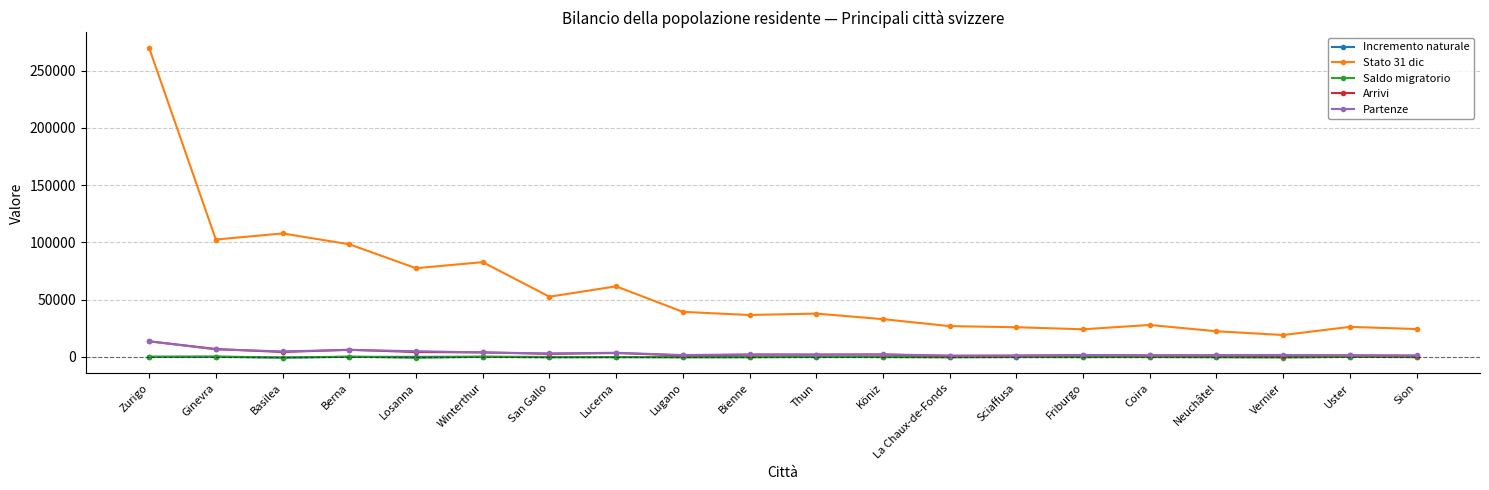

How many data points in Arrivi are less than 2036?

10